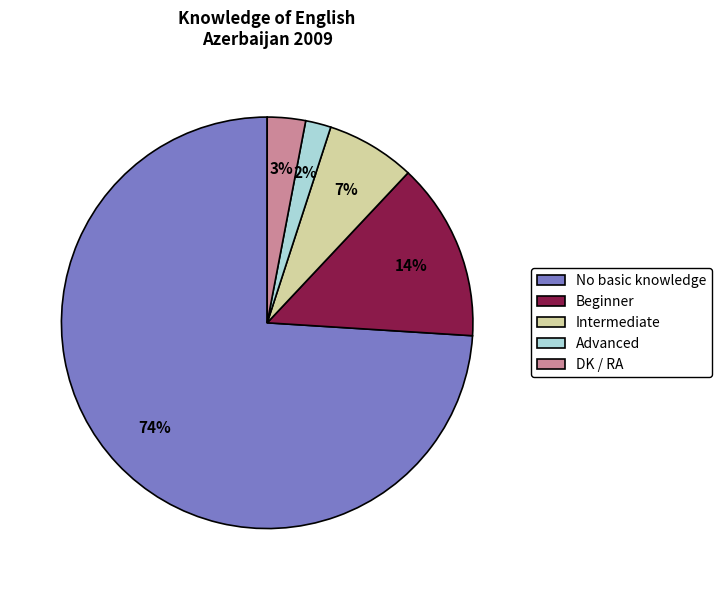

To the nearest percent, what is the combined percentage of No basic knowledge and Advanced?

76%